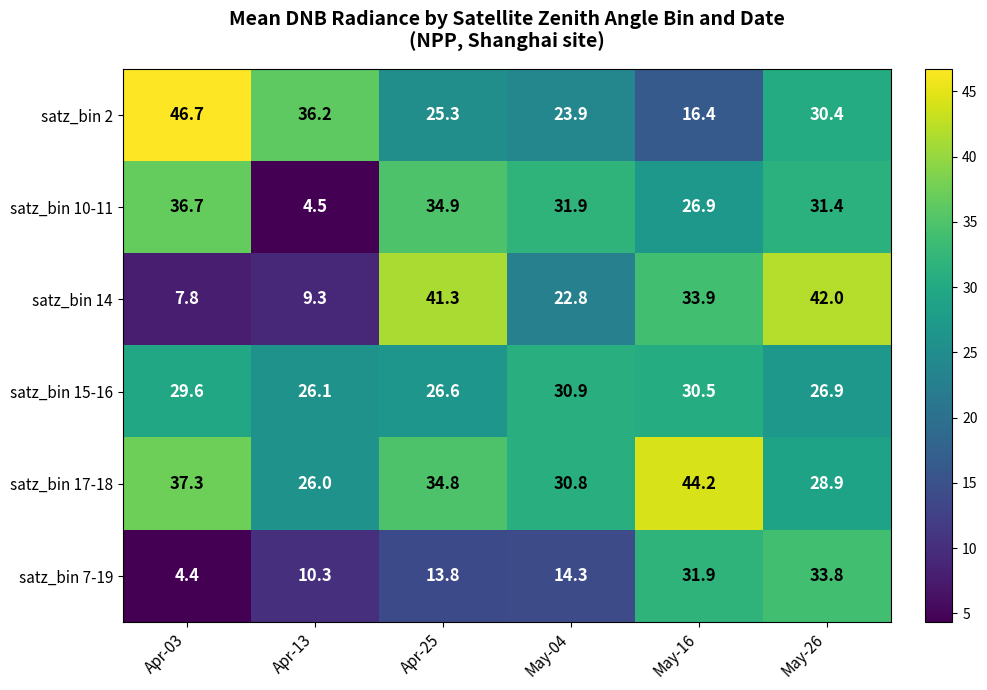

What is the maximum value shown in the chart?

46.7